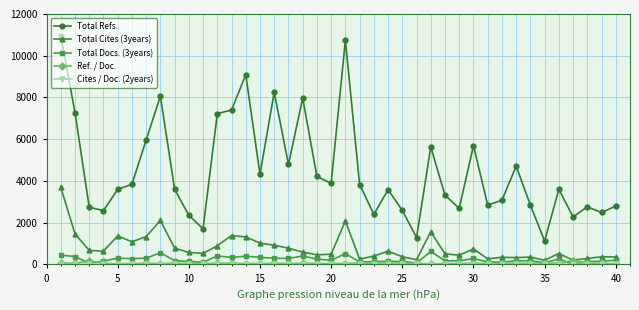

At how many categories does at least one series exceed 2952?

25